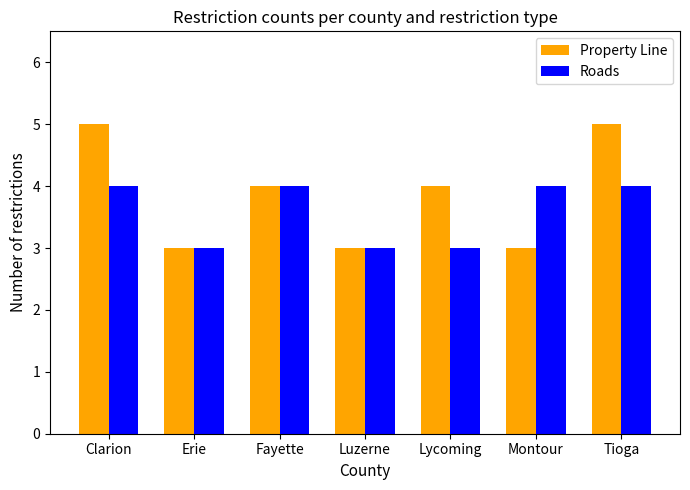

Which series has the largest range (max minus min)?

Property Line